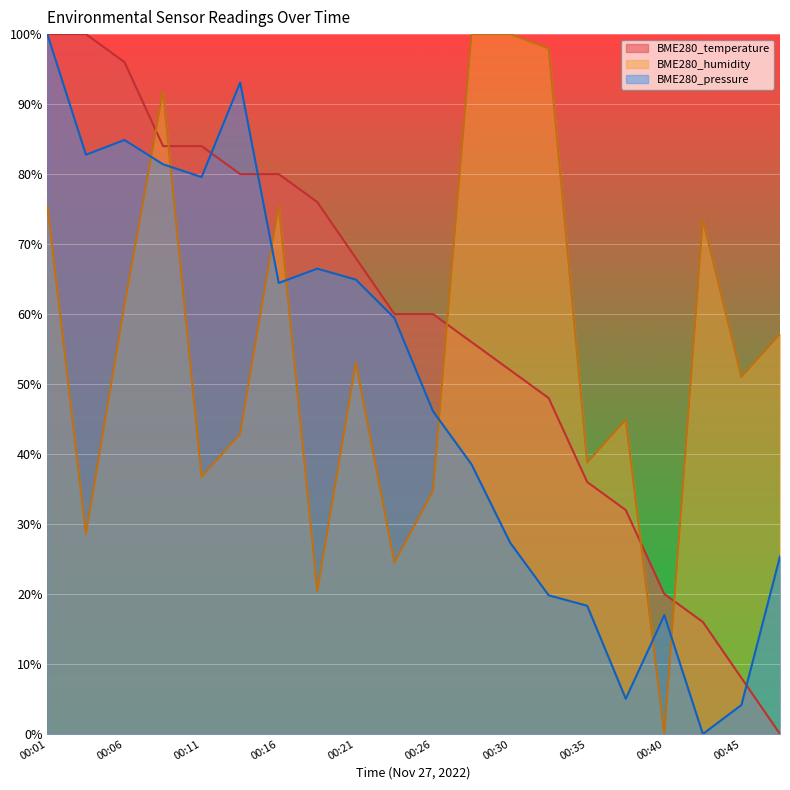

What is the value of the BME280_temperature point at the 11th from the left?

60.0